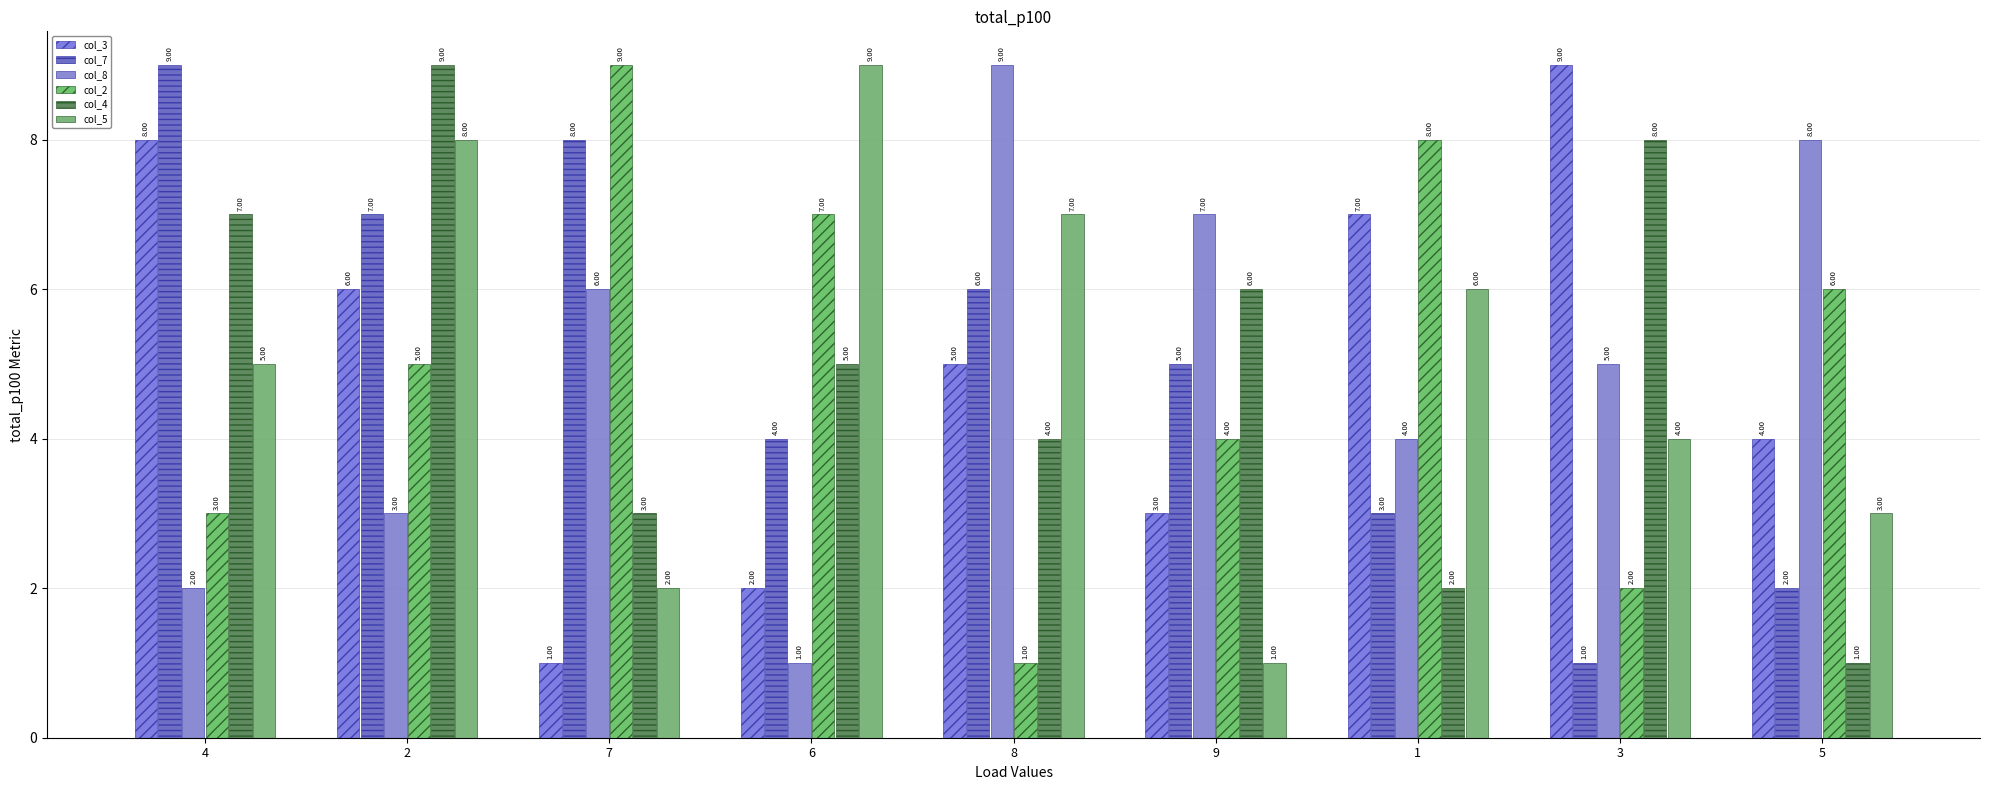

What are all the series names shown in the legend?

col_3, col_7, col_8, col_2, col_4, col_5